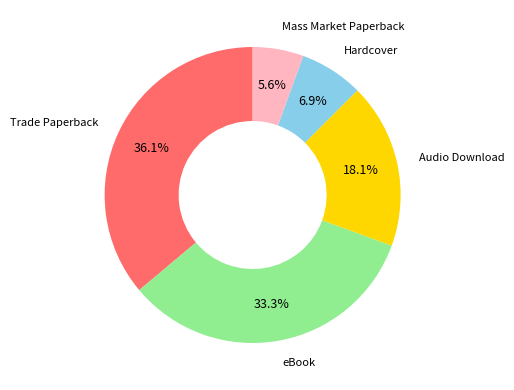

Is there a majority slice in this chart?

No